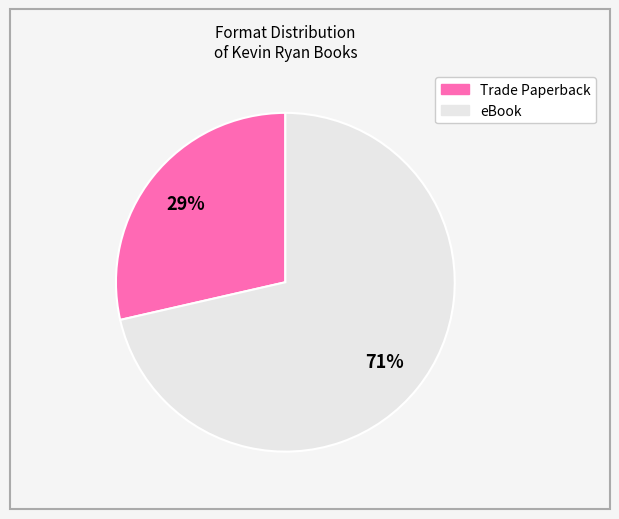

To the nearest percent, what is the average slice percentage?

50%